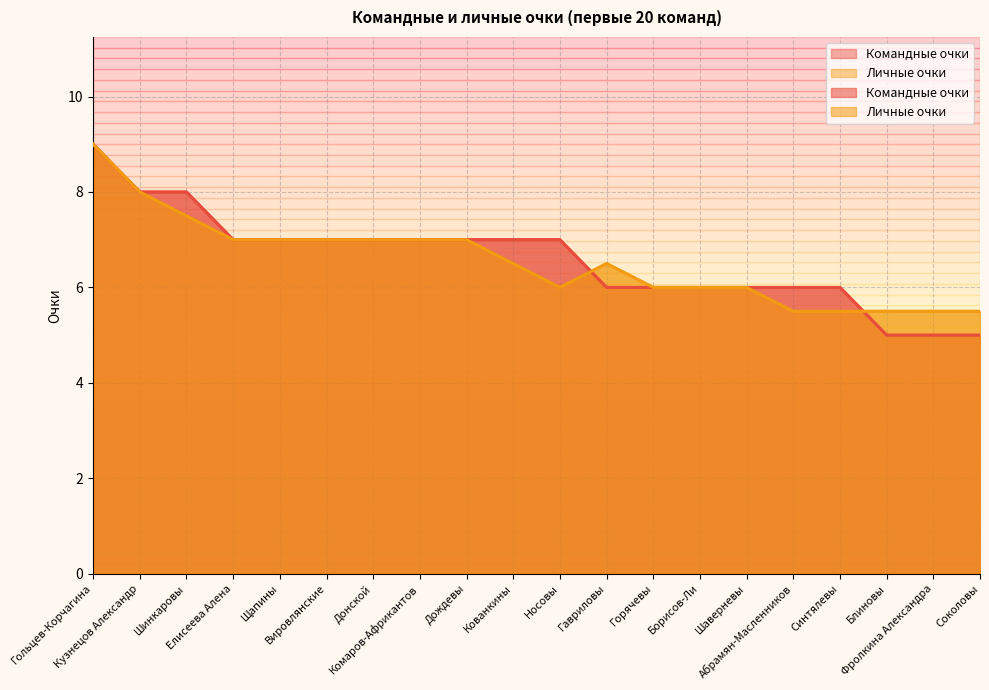

What is the average value of the Командные очки series?

6.6